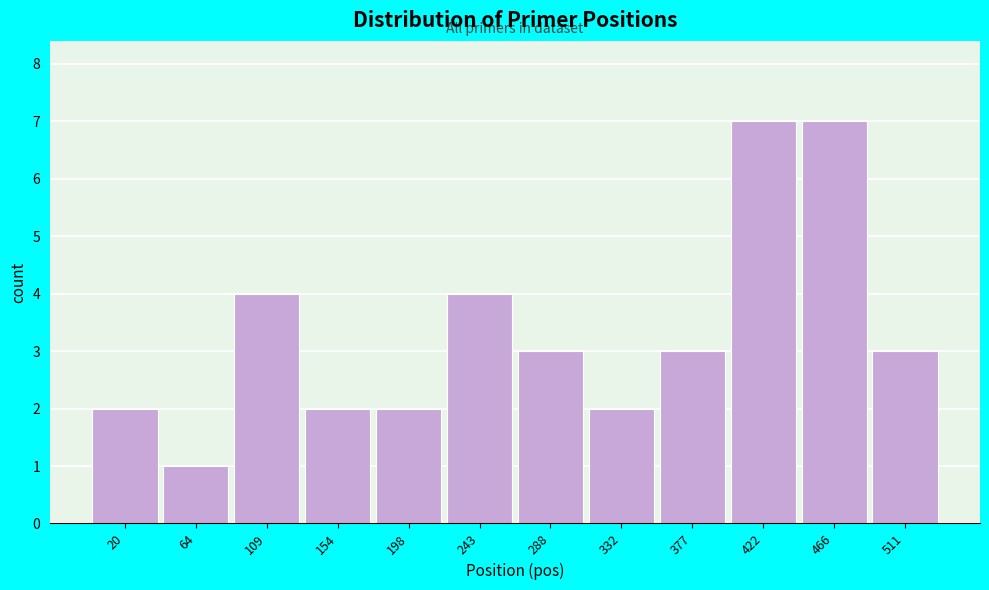

Reading right to left, list all the values displayed in this chart.

3	7	7	3	2	3	4	2	2	4	1	2